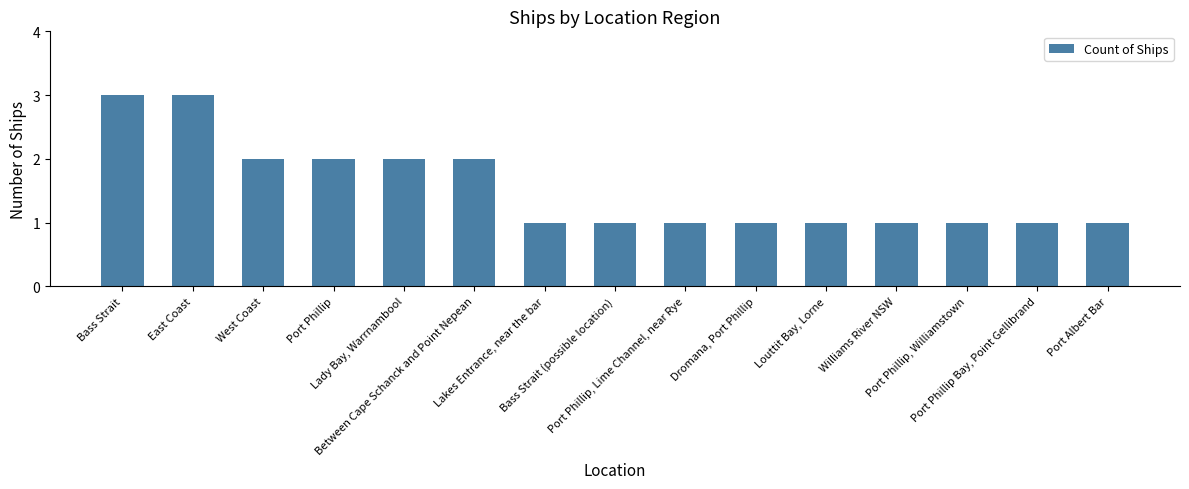

What is the maximum value shown in the chart?

3